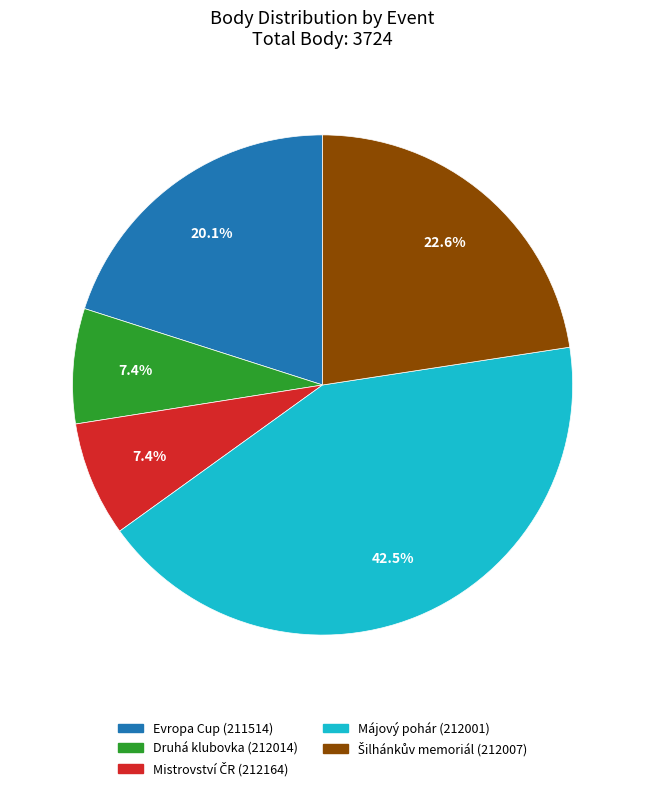

Is there any slice that represents more than half of the pie?

No